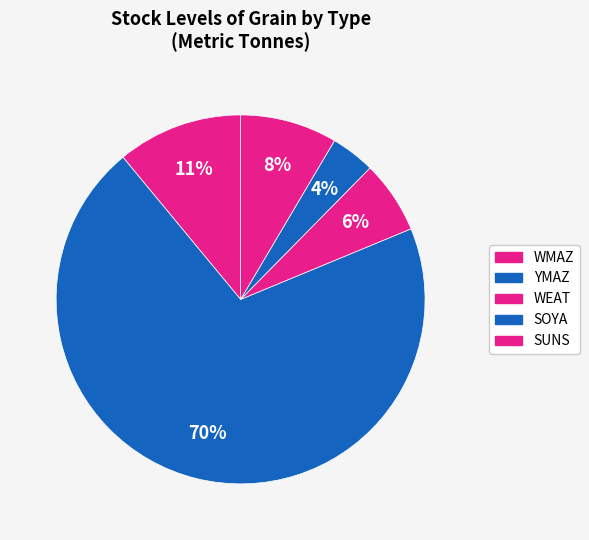

How many slices are in this pie chart?

5